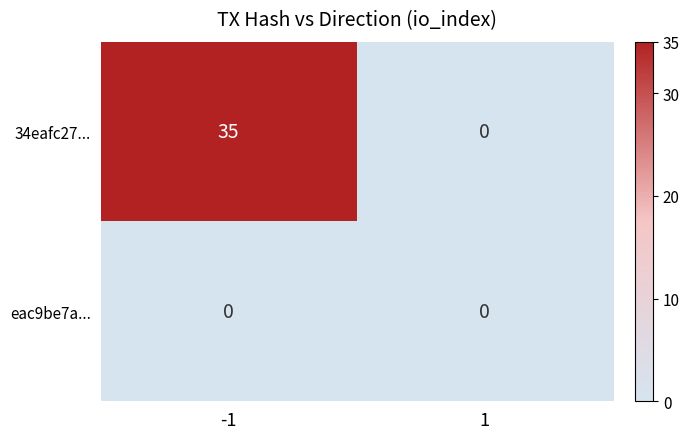

Reading left to right, transcribe all the data shown in this chart.

34eafc27...: -1=35	1=0
eac9be7a...: -1=0	1=0